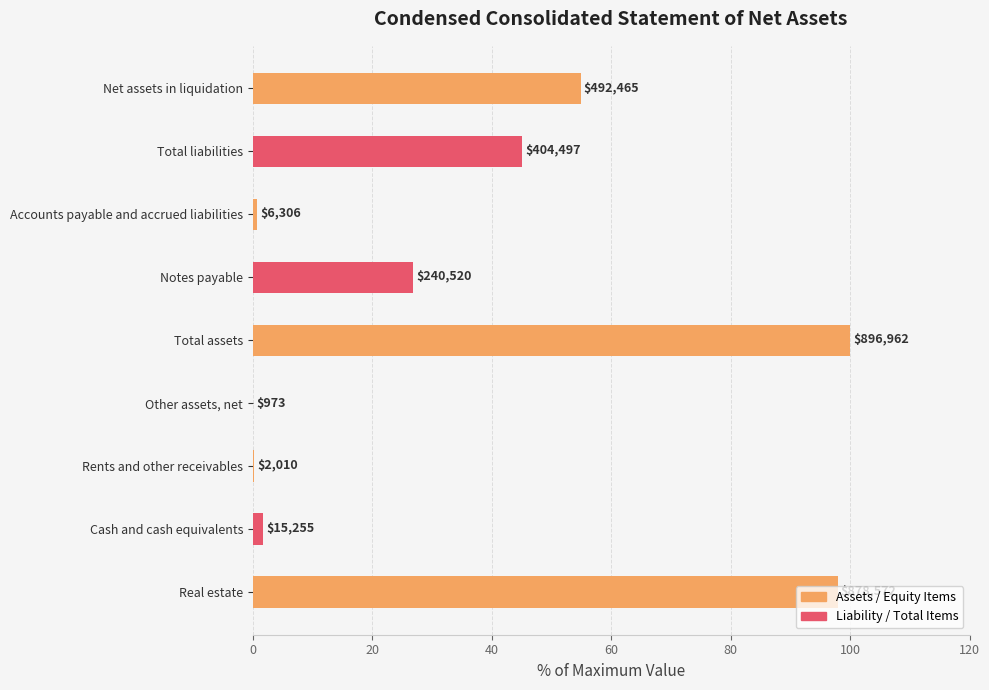

Are the bars horizontal?

Yes